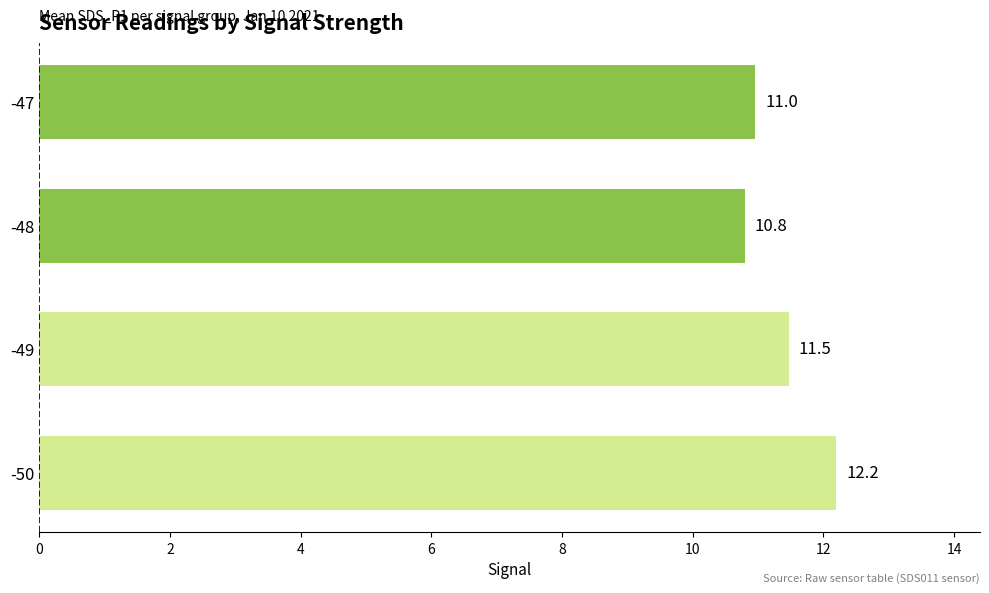

Is it true that the value at -48 is 4.2?

False